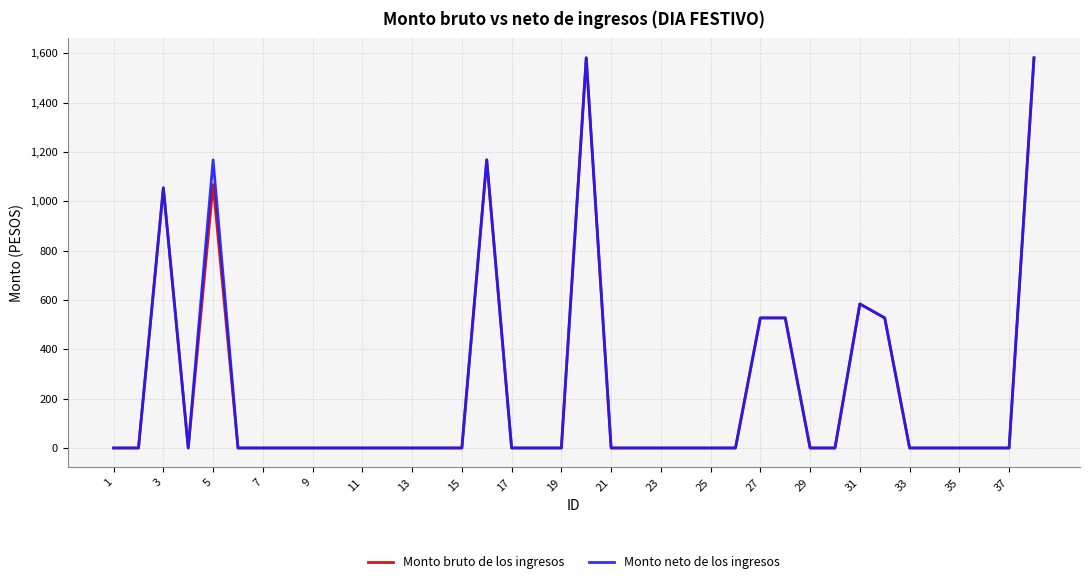

Reading right to left, transcribe all the data shown in this chart.

Monto bruto de los ingresos: 1581.7	0.0	0.0	0.0	0.0	0.0	527.2	584.0	0.0	0.0	527.2	527.2	0.0	0.0	0.0	0.0	0.0	0.0	1581.7	0.0	0.0	0.0	1168.0	0.0	0.0	0.0	0.0	0.0	0.0	0.0	0.0	0.0	0.0	1068.0	0.0	1054.4	0.0	0.0
Monto neto de los ingresos: 1581.7	0.0	0.0	0.0	0.0	0.0	527.2	584.0	0.0	0.0	527.2	527.2	0.0	0.0	0.0	0.0	0.0	0.0	1581.7	0.0	0.0	0.0	1168.0	0.0	0.0	0.0	0.0	0.0	0.0	0.0	0.0	0.0	0.0	1168.0	0.0	1054.4	0.0	0.0